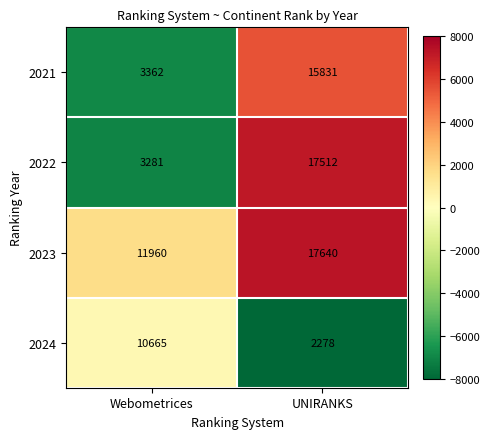

Is the value of 2022 at UNIRANKS greater than the value of 2021 at Webometrices?

Yes